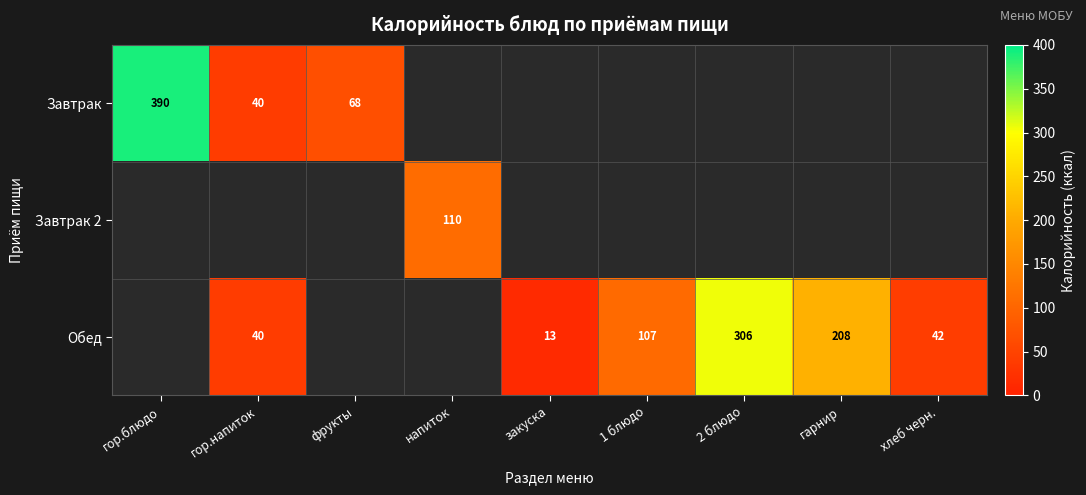

Is the value of Завтрак at гор.напиток greater than the value of Обед at хлеб черн.?

No